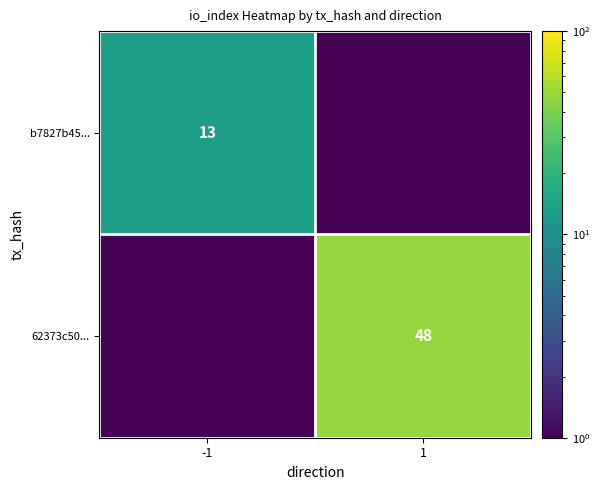

True or false: b7827b45... has a value of 22 at -1.

False